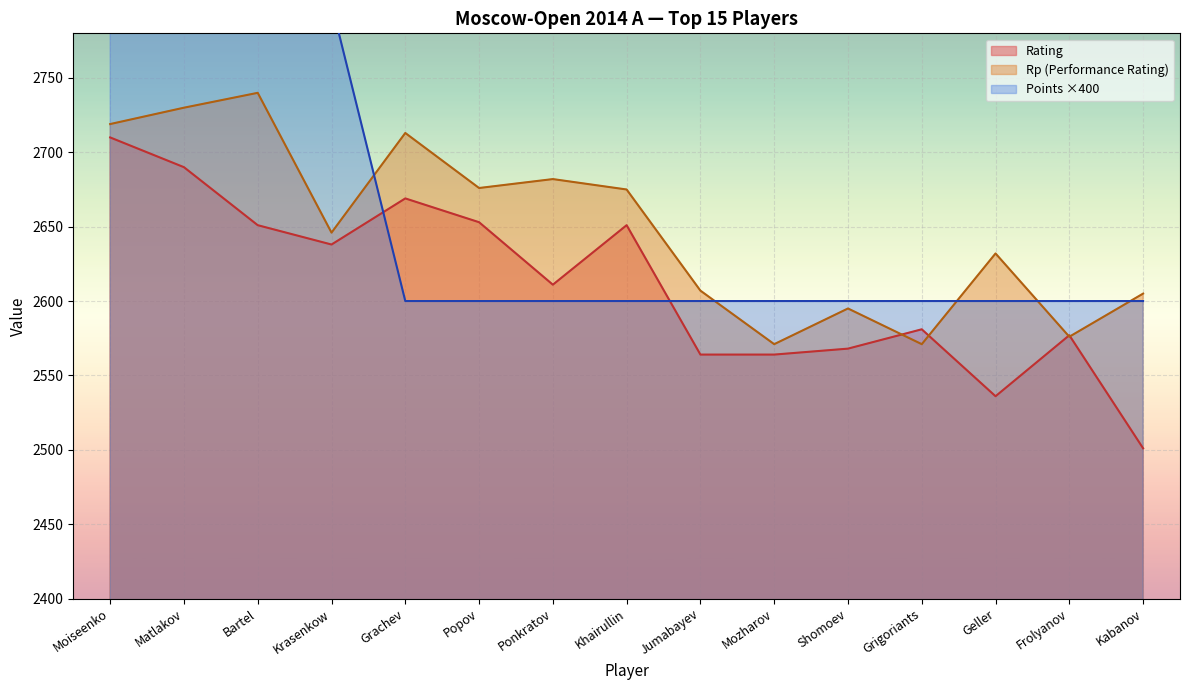

Which series changed the most between Krasenkow and Frolyanov?

Points